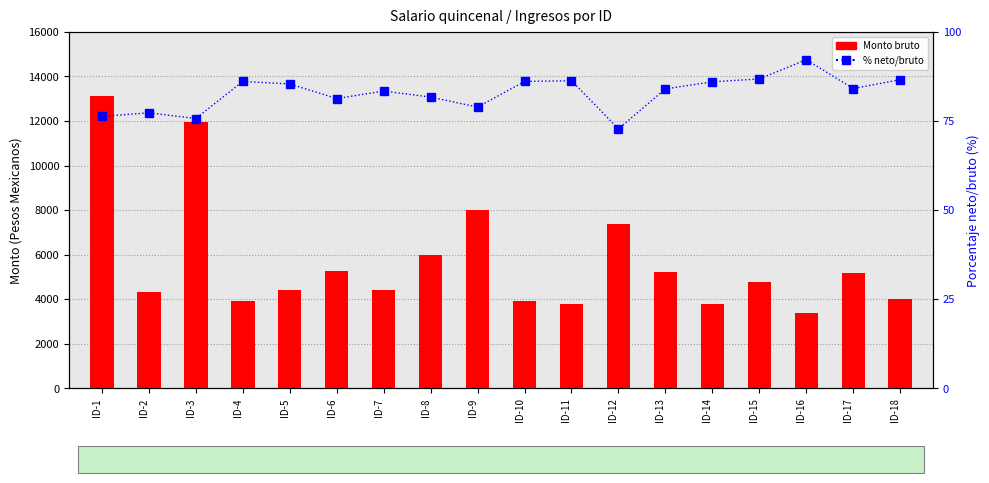

At which label does Monto bruto reach its peak?

ID-1